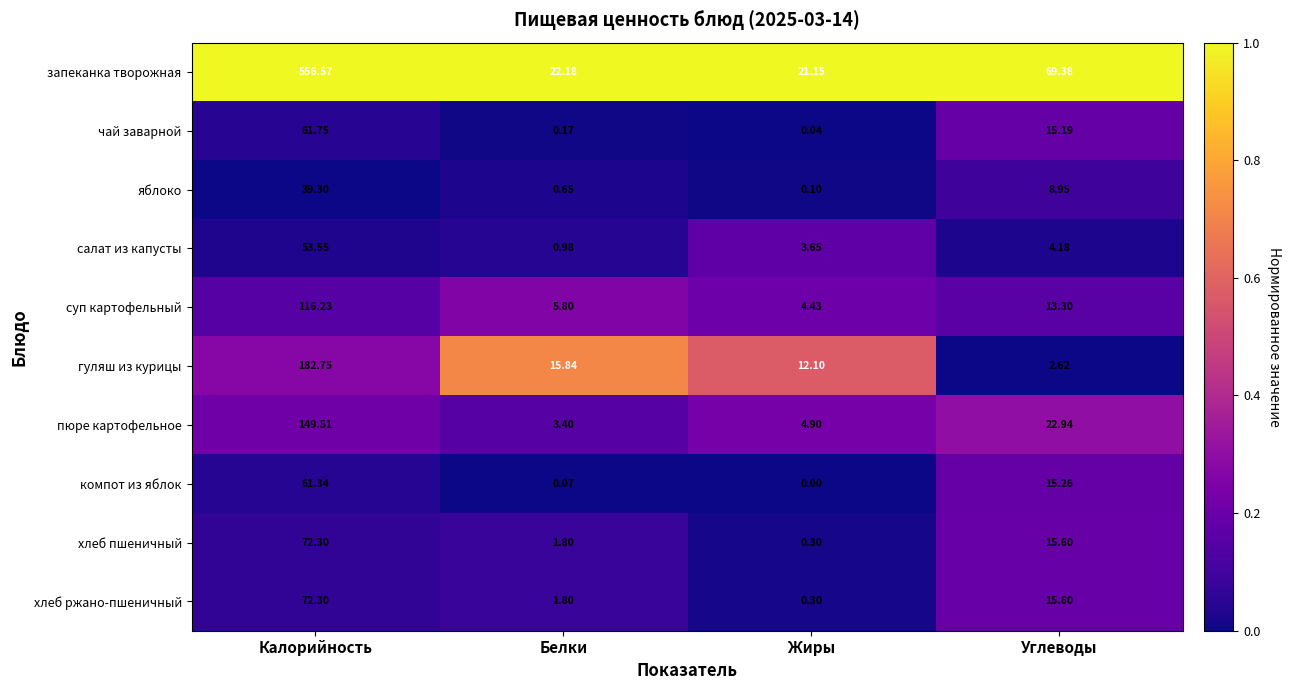

At which category is the sum across all series the highest?

Калорийность